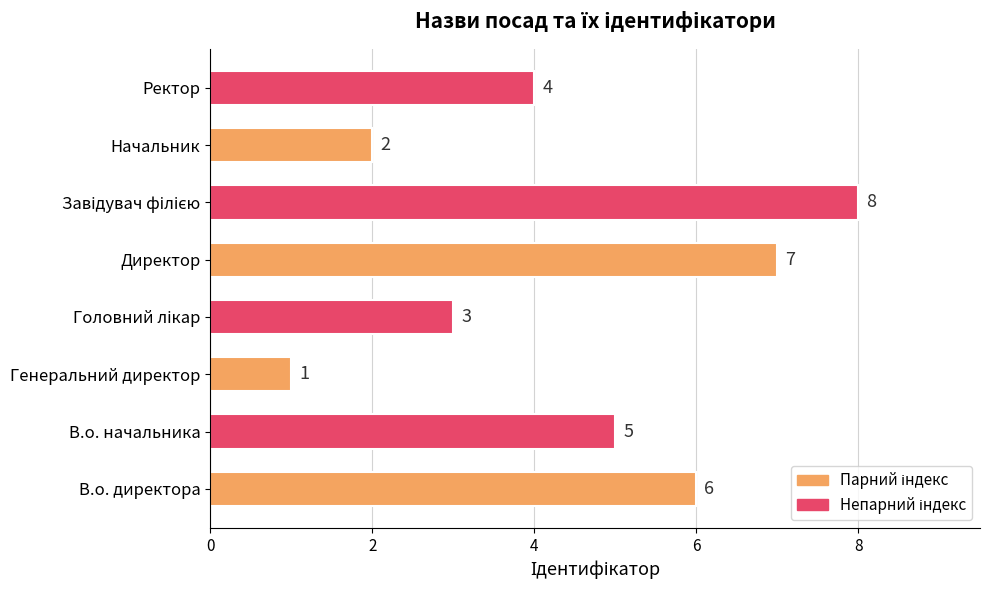

Which label corresponds to the smallest value in the chart?

Генеральний директор